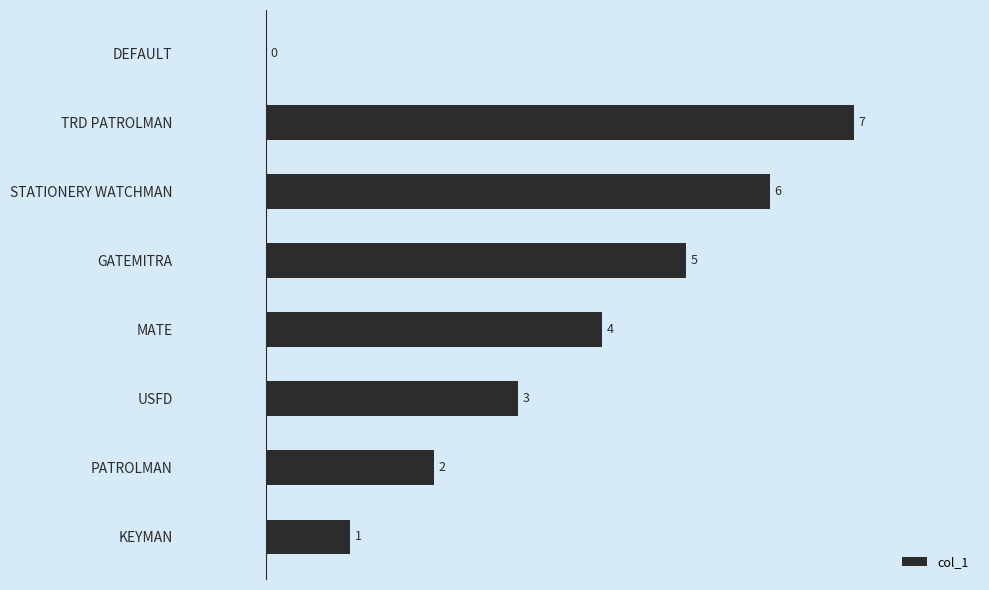

What is the average value?

4